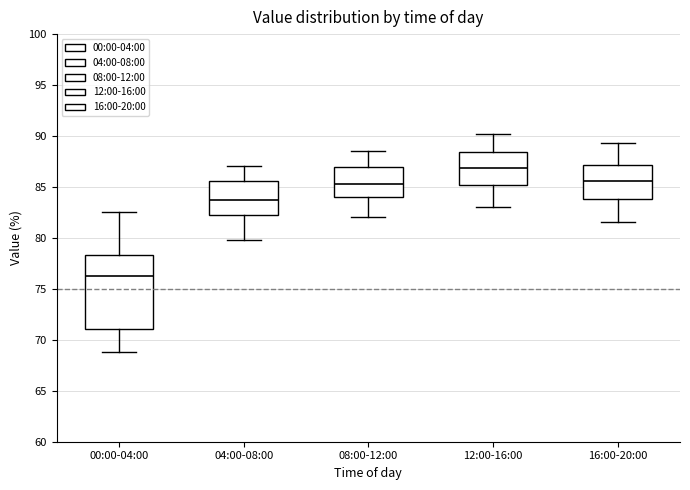

Which box's median line is the highest?

12:00-16:00